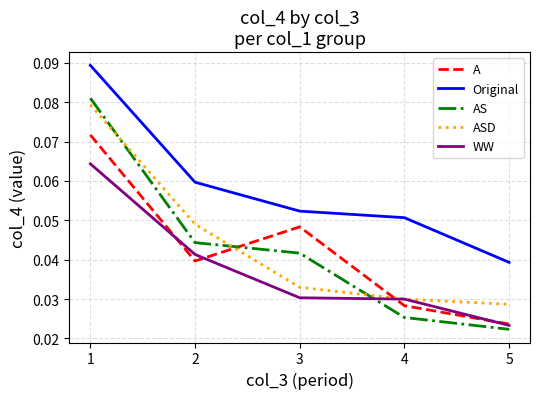

At which category does A reach its first local peak?

3